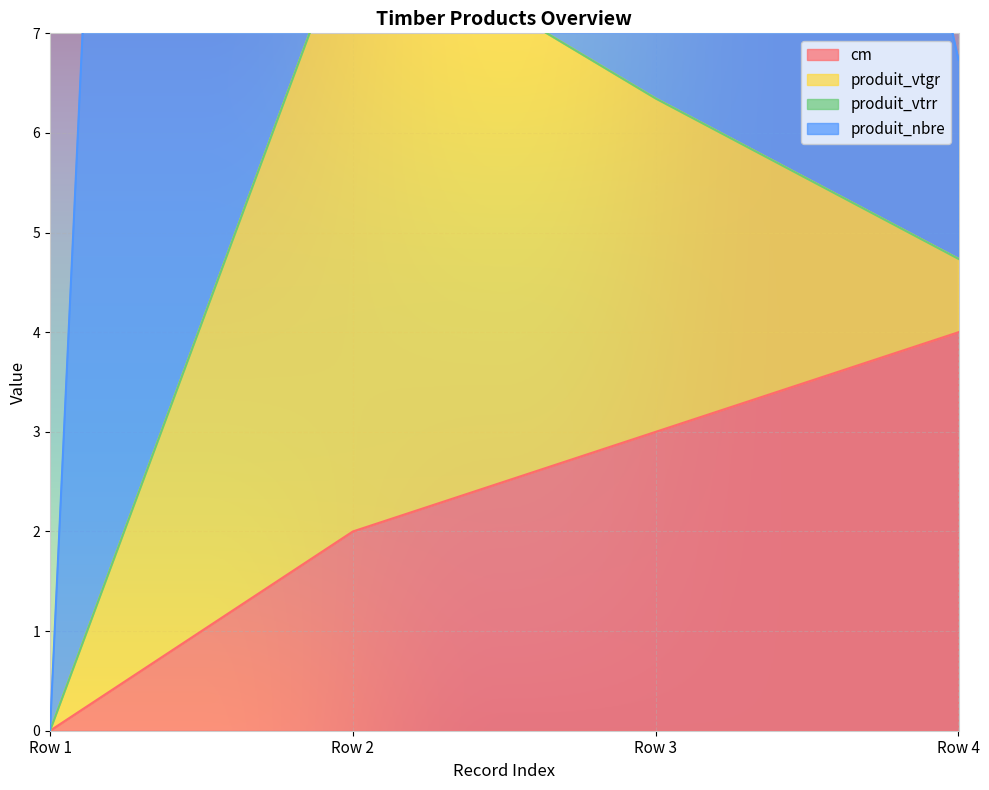

How many values in the produit_nbre series exceed 20?

2